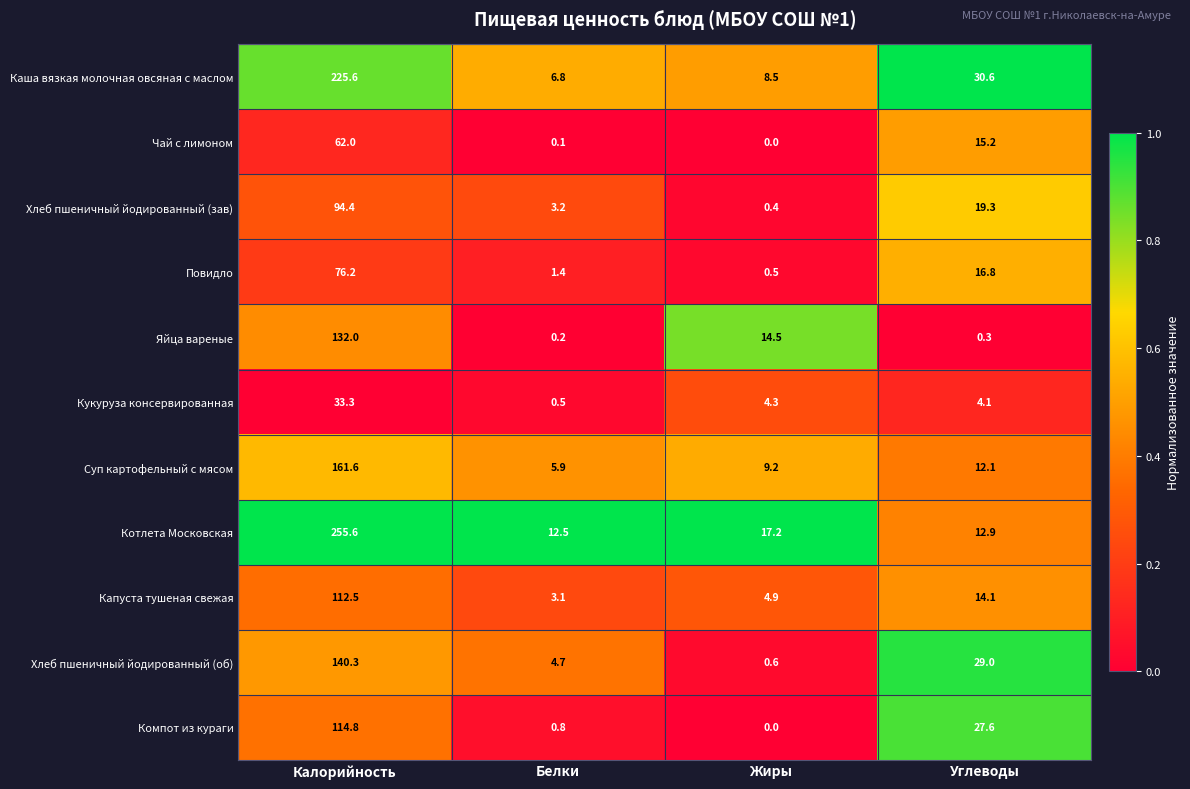

What is the difference between the maximum and second lowest values in the Хлеб пшеничный йодированный (зав) series?

91.2